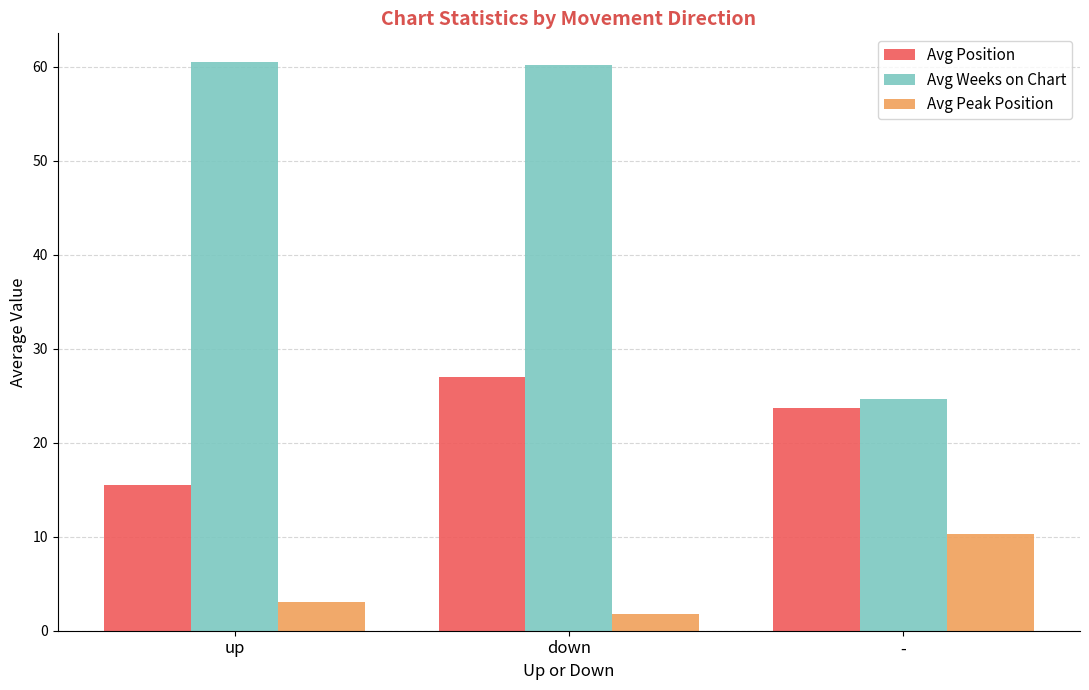

Which series has the widest spread of values?

Avg Weeks on Chart